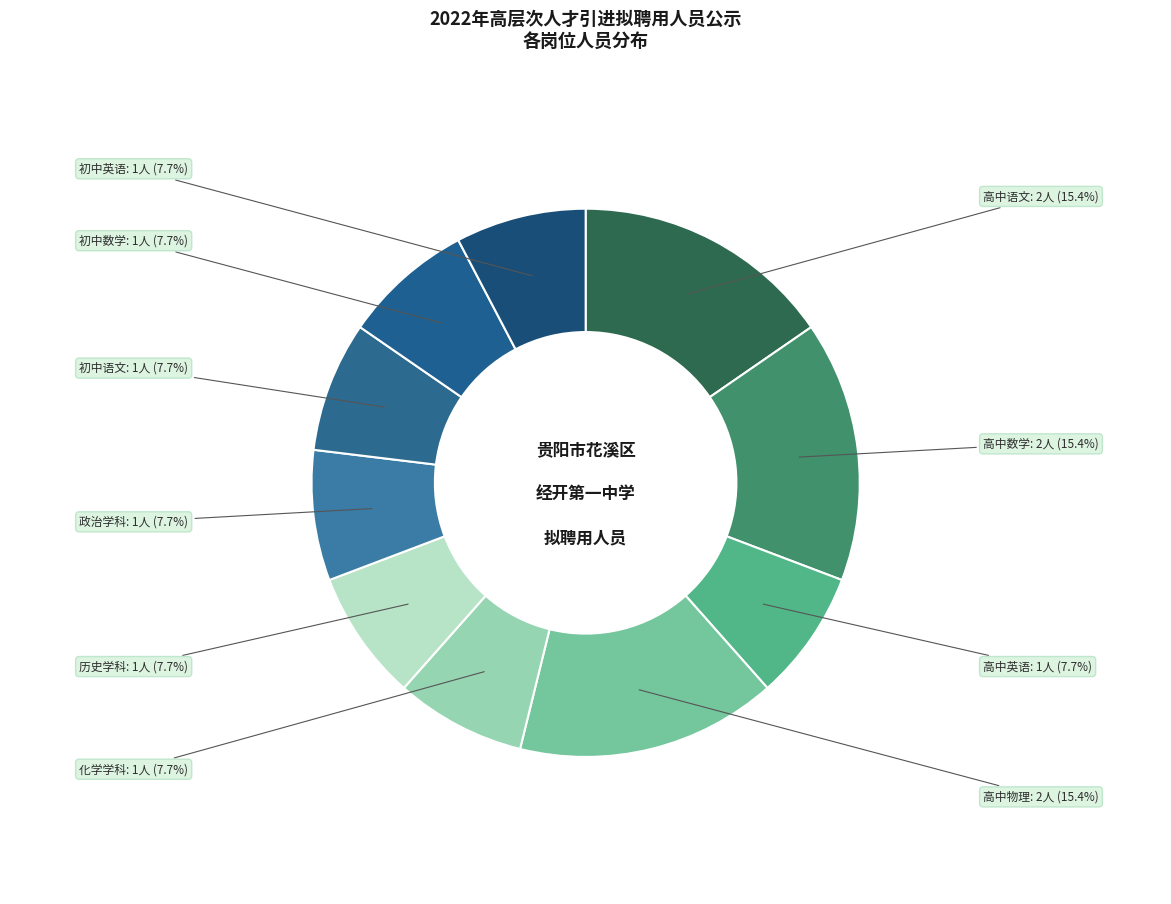

To the nearest percent, what percentage of the pie is 高中数学?

15%